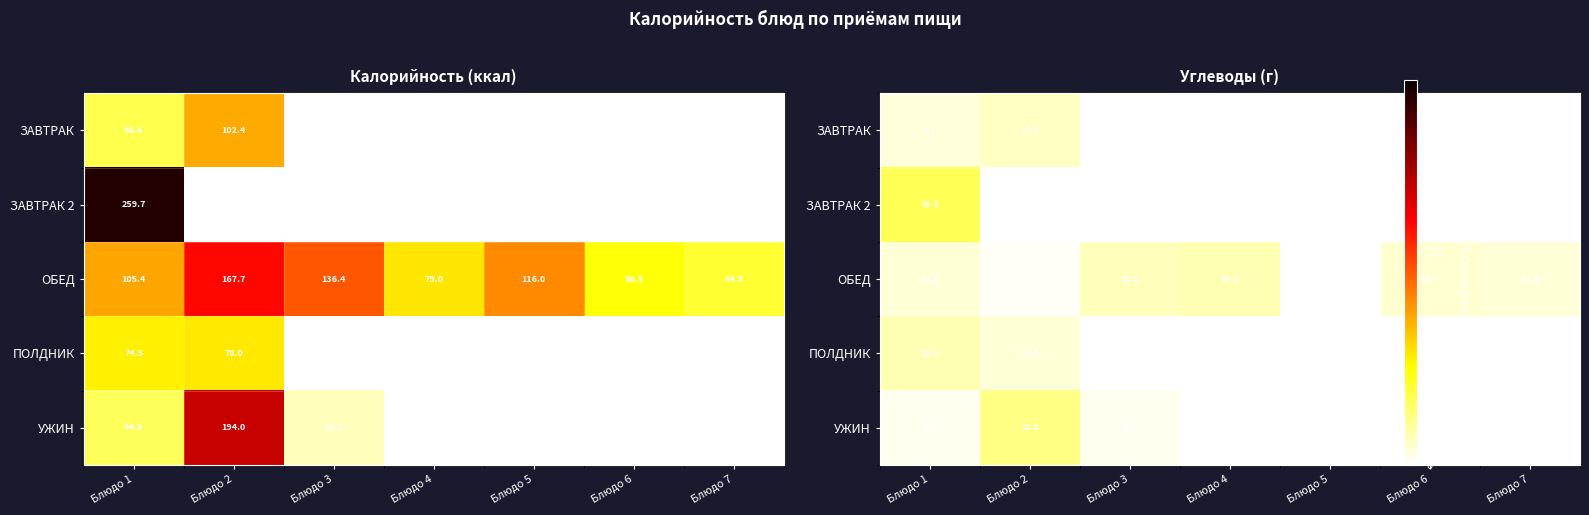

Between Блюдо 5 and Блюдо 2, which is larger?

Блюдо 2